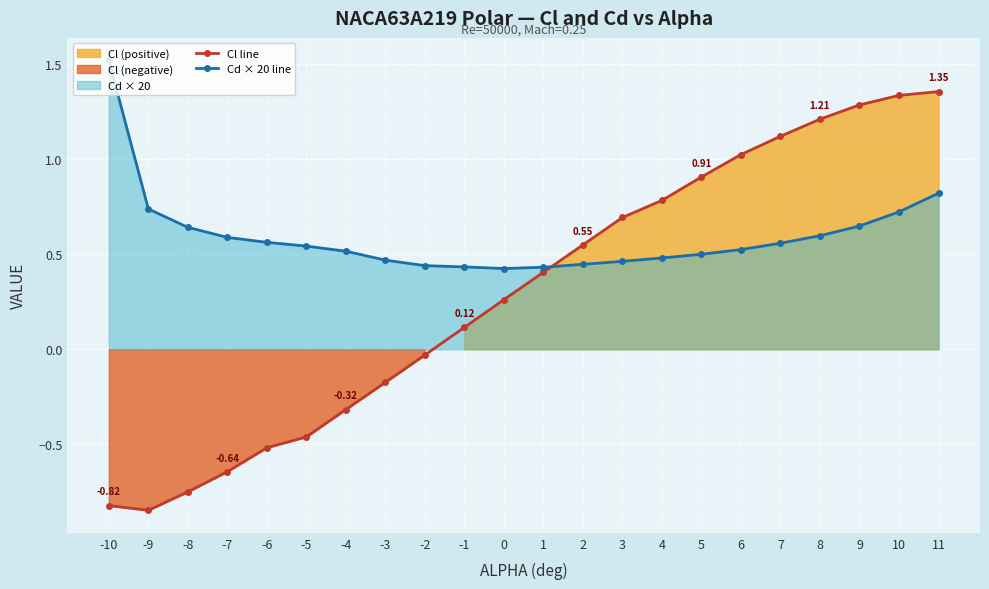

The value of Cd × 20 line at 6 is 0.5. True or false?

True